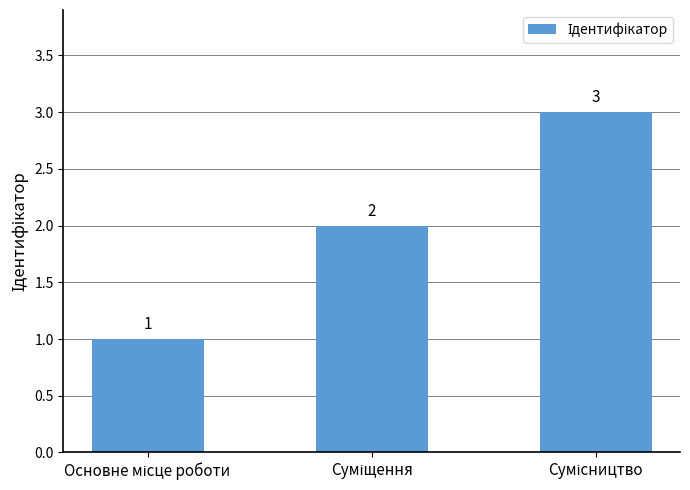

How many values are between 1 and 3?

3